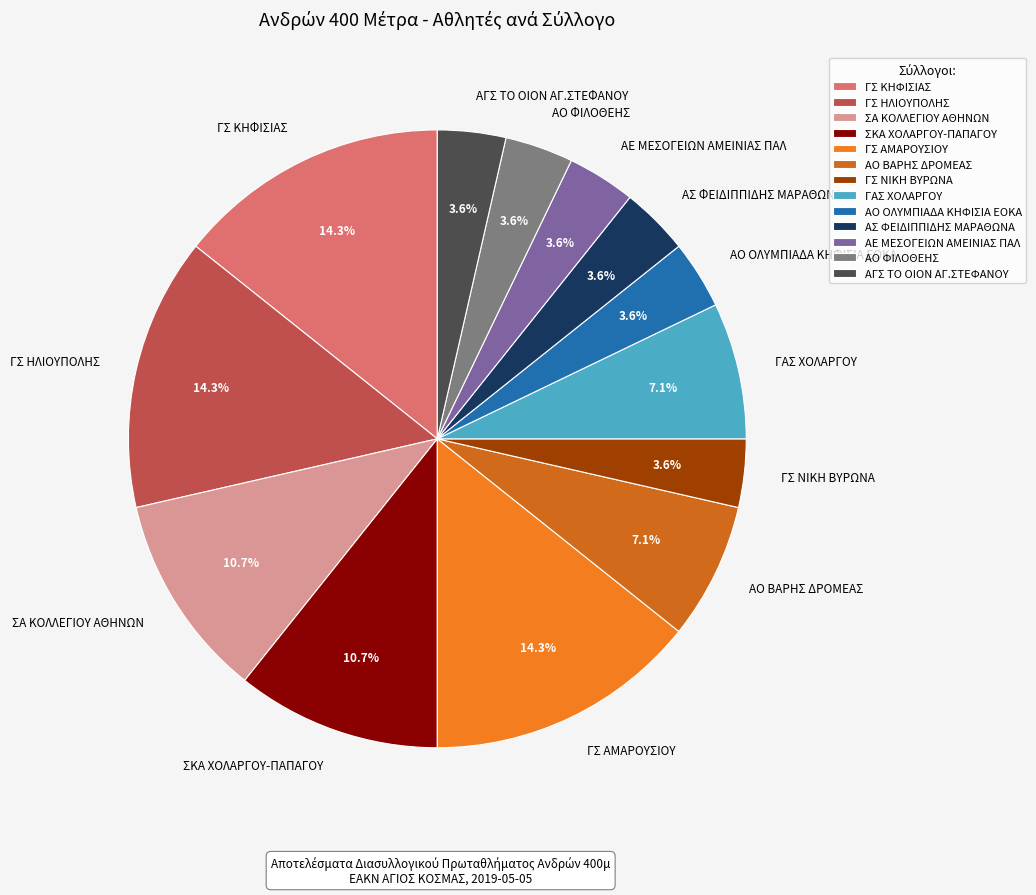

Between ΓΣ ΑΜΑΡΟΥΣΙΟΥ and ΣΑ ΚΟΛΛΕΓΙΟΥ ΑΘΗΝΩΝ, which is larger?

ΓΣ ΑΜΑΡΟΥΣΙΟΥ